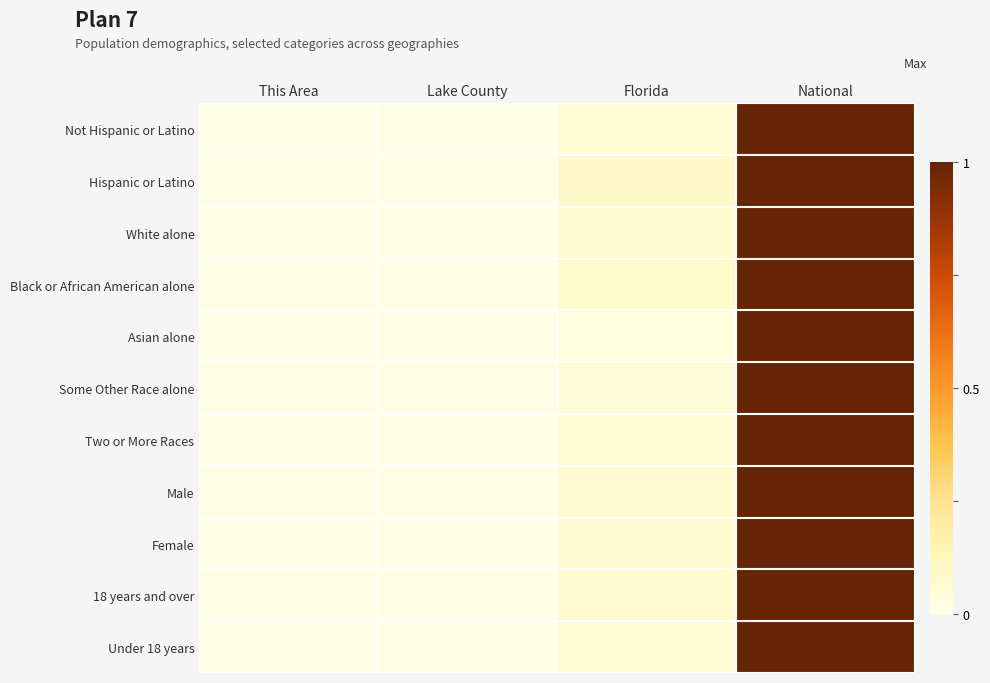

Reading left to right, list all the values displayed in this chart.

Not Hispanic or Latino: This Area=0.0	Lake County=0.0	Florida=0.1	National=1.0
Hispanic or Latino: This Area=0.0	Lake County=0.0	Florida=0.1	National=1.0
White alone: This Area=0.0	Lake County=0.0	Florida=0.1	National=1.0
Black or African American alone: This Area=0.0	Lake County=0.0	Florida=0.1	National=1.0
Asian alone: This Area=0.0	Lake County=0.0	Florida=0.0	National=1.0
Some Other Race alone: This Area=0.0	Lake County=0.0	Florida=0.0	National=1.0
Two or More Races: This Area=0.0	Lake County=0.0	Florida=0.1	National=1.0
Male: This Area=0.0	Lake County=0.0	Florida=0.1	National=1.0
Female: This Area=0.0	Lake County=0.0	Florida=0.1	National=1.0
18 years and over: This Area=0.0	Lake County=0.0	Florida=0.1	National=1.0
Under 18 years: This Area=0.0	Lake County=0.0	Florida=0.1	National=1.0